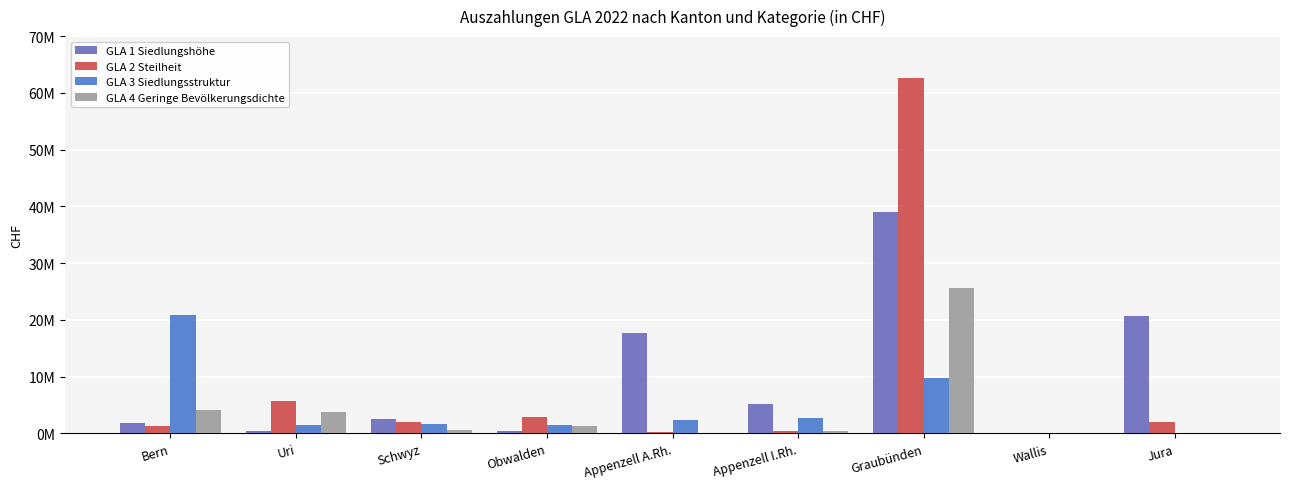

Where does the GLA 4 Geringe Bevölkerungsdichte series first go above 575234?

Bern